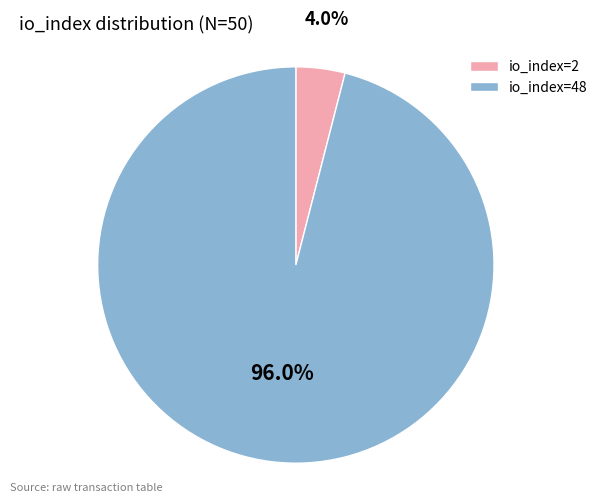

Approximately how many times larger is the value at io_index=48 compared to io_index=2?

24.0